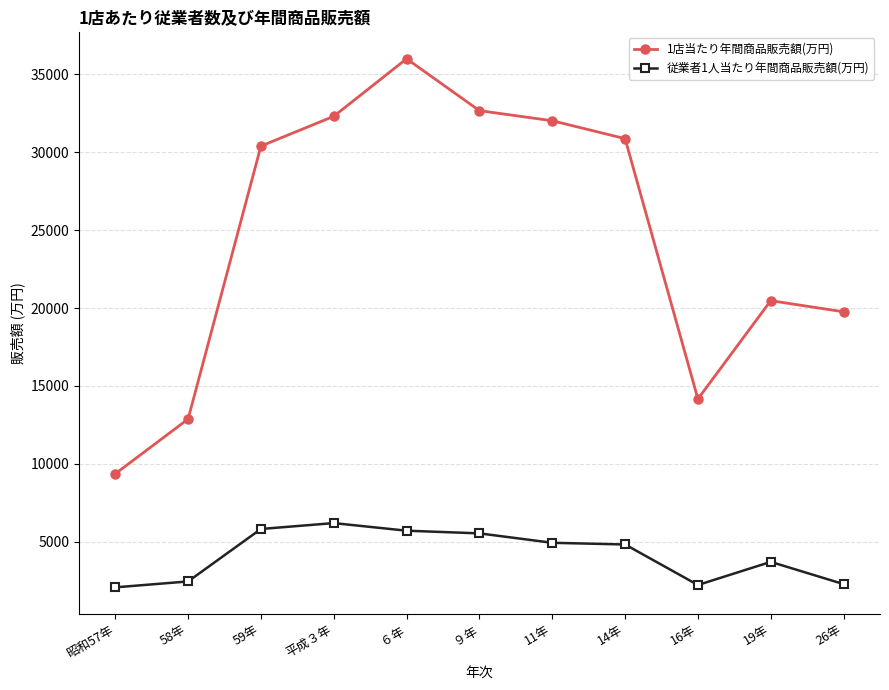

True or false: 従業者1人当たり年間商品販売額(万円) and 1店当たり年間商品販売額(万円) cross at least once.

False